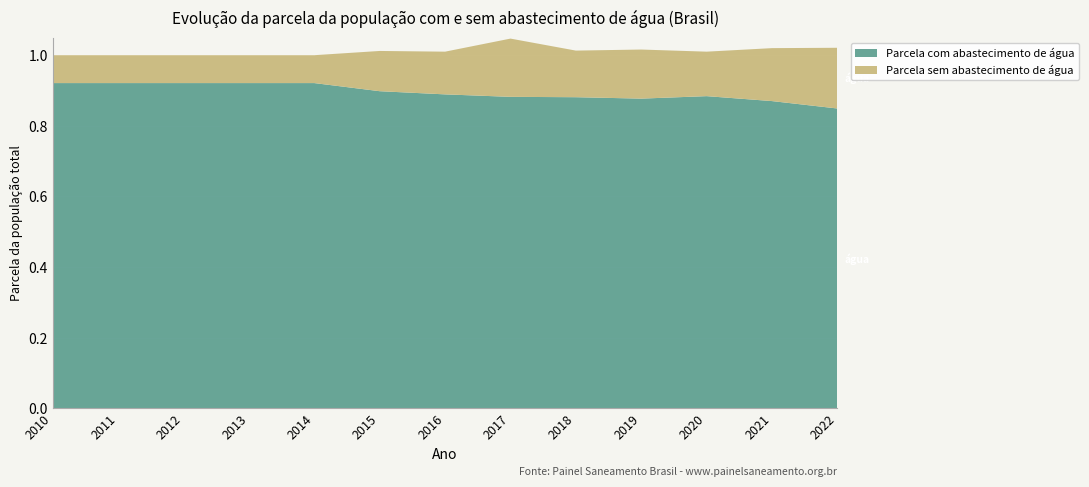

Reading left to right, list all the values displayed in this chart.

Parcela com abastecimento de água: 0.9	0.9	0.9	0.9	0.9	0.9	0.9	0.9	0.9	0.9	0.9	0.9	0.8
Parcela sem abastecimento de água: 0.1	0.1	0.1	0.1	0.1	0.1	0.1	0.2	0.1	0.1	0.1	0.1	0.2